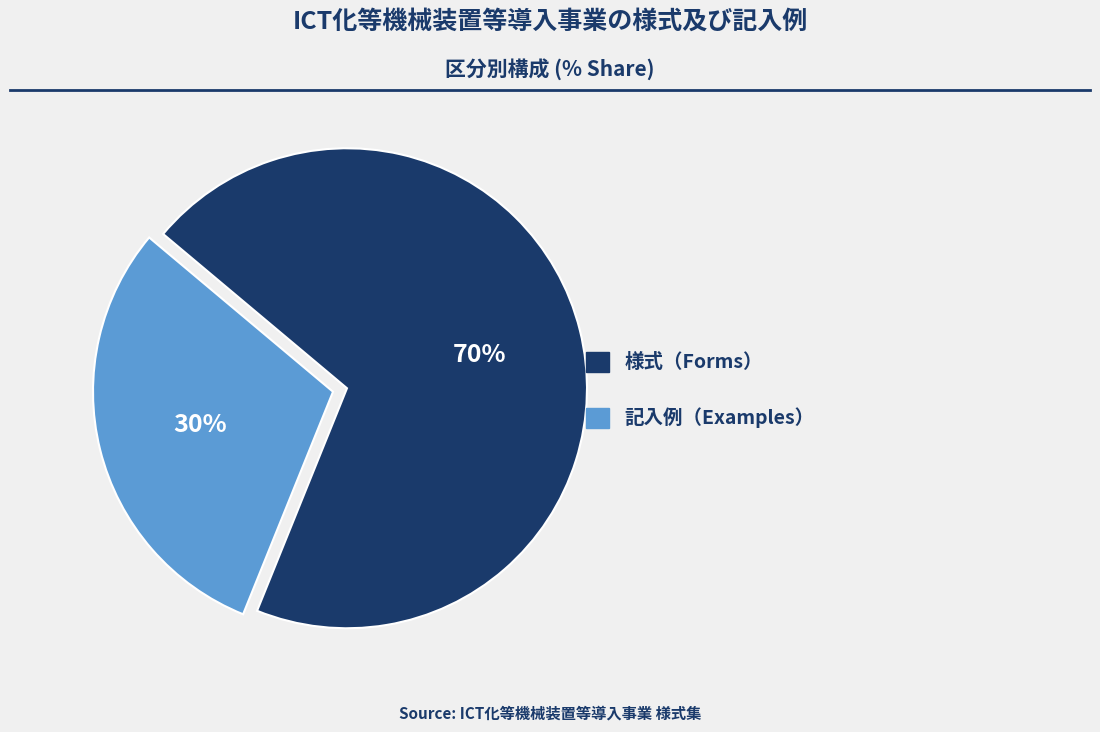

To the nearest percent, what is the difference between the largest and smallest slice percentages?

40%